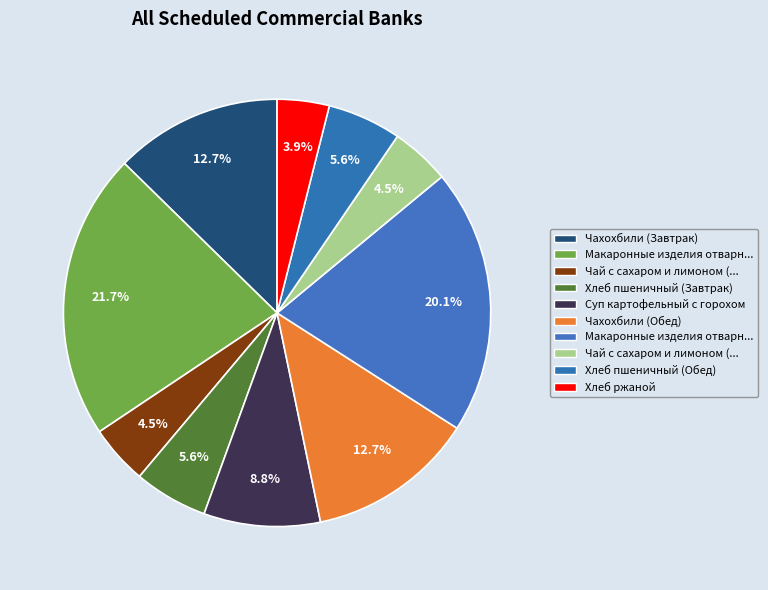

Which category has the smallest portion of the pie?

Хлеб ржаной